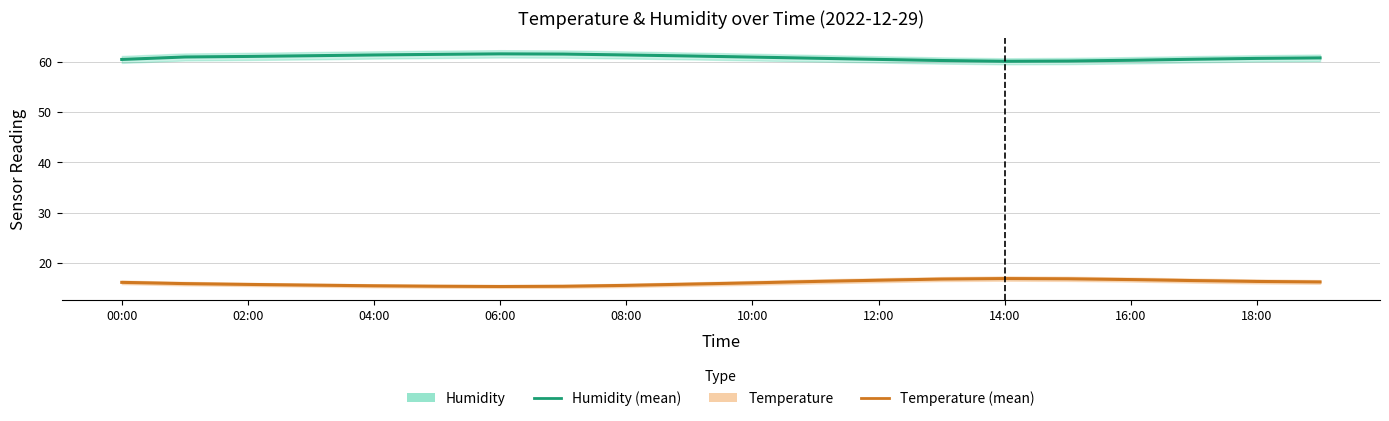

In temperature, how many points are lower than both neighbors (excluding endpoints)?

1